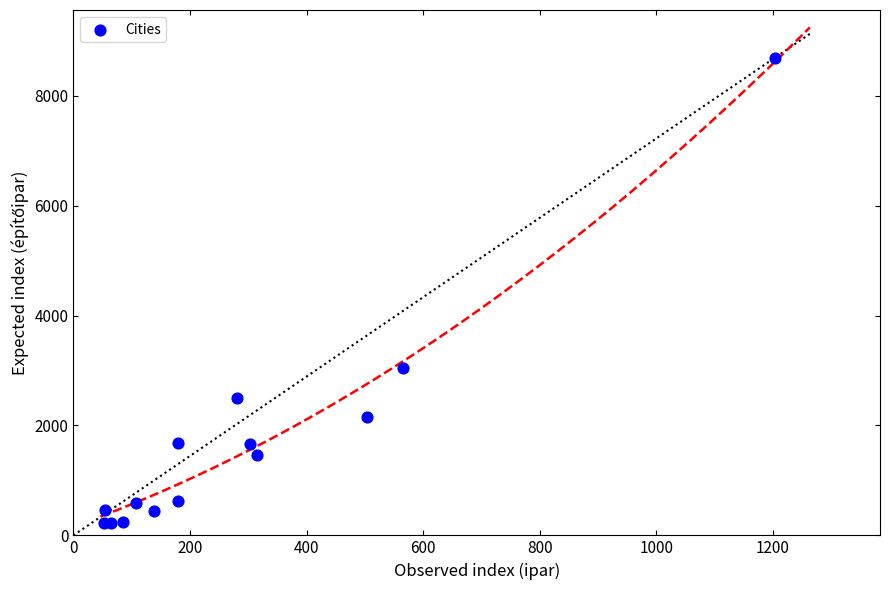

What Y value in the scatter plot is closest to 4456?

3038